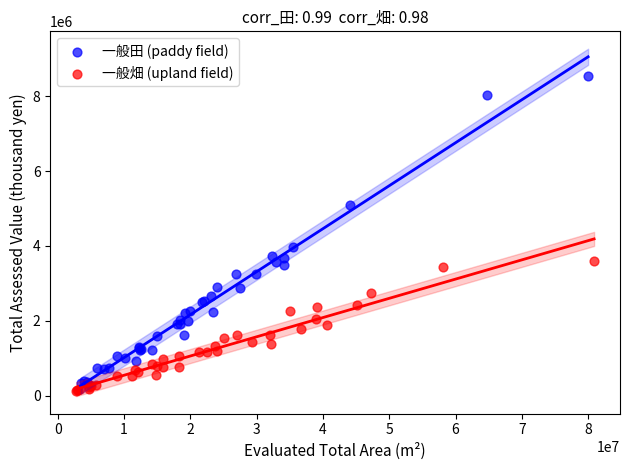

Which series has the widest spread of Y values?

一般田 (paddy field)